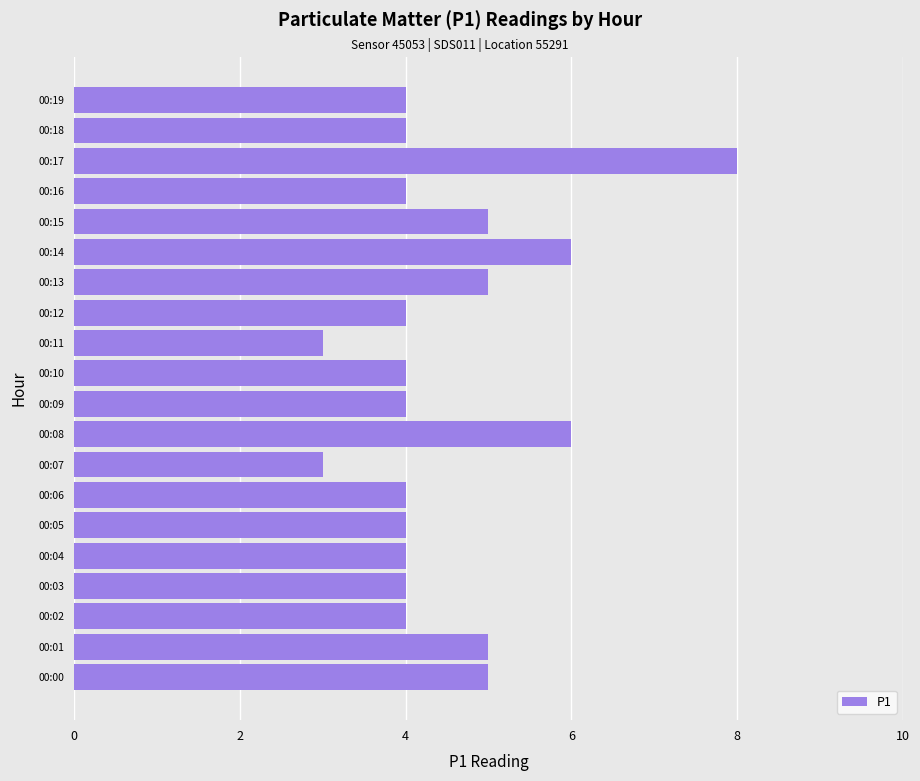

Reading bottom to top, what are all the values shown in this chart?

00:00=5	00:01=5	00:02=4	00:03=4	00:04=4	00:05=4	00:06=4	00:07=3	00:08=6	00:09=4	00:10=4	00:11=3	00:12=4	00:13=5	00:14=6	00:15=5	00:16=4	00:17=8	00:18=4	00:19=4